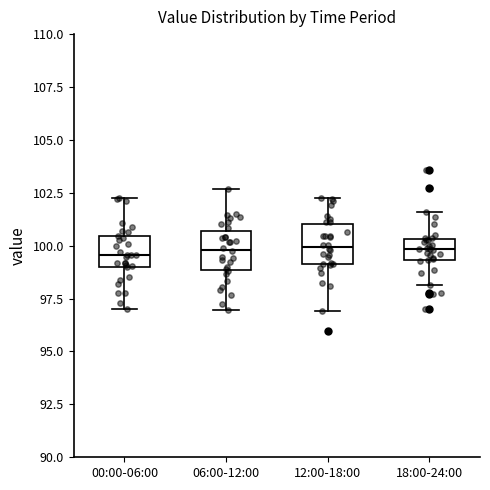

Reading left to right, transcribe this box plot: for each box, give where its median line is, the range the box spans, and where its two whiskers end, as read against the y-axis. The values are not printed on the chart, so give them approximately, as read against the axis.

00:00-06:00: median 99.5, box 99.0 to 100.5, whiskers 97.0 to 102.5
06:00-12:00: median 100.0, box 99.0 to 100.5, whiskers 97.0 to 102.5
12:00-18:00: median 100.0, box 99.0 to 101.0, whiskers 97.0 to 102.0
18:00-24:00: median 100.0, box 99.5 to 100.5, whiskers 98.0 to 101.5